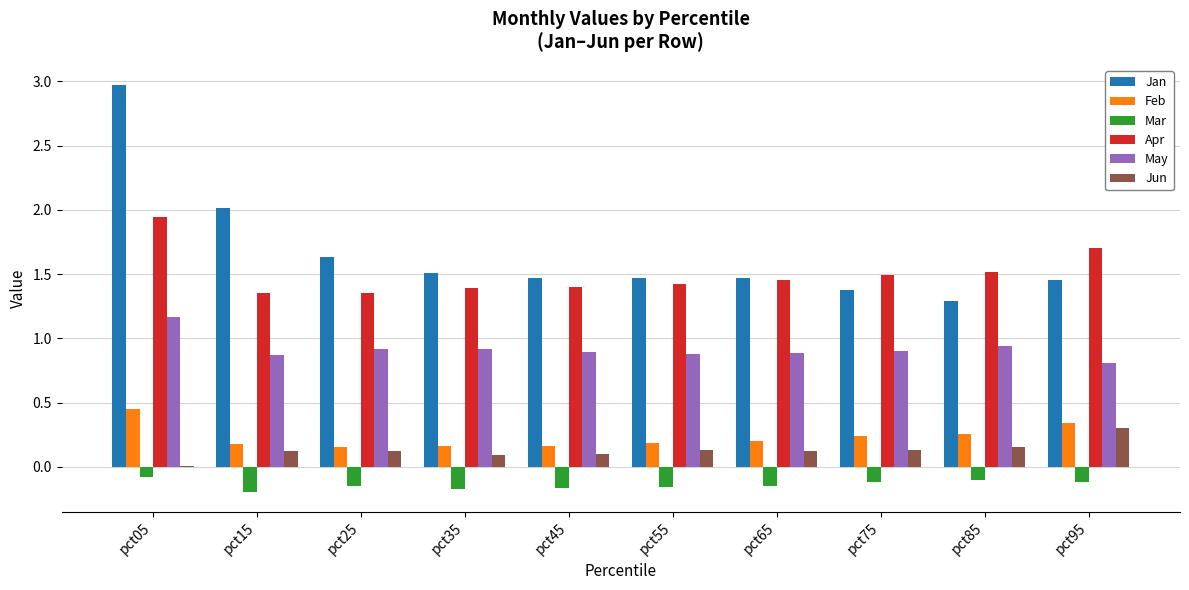

What is the highest value of the Jan series?

3.0